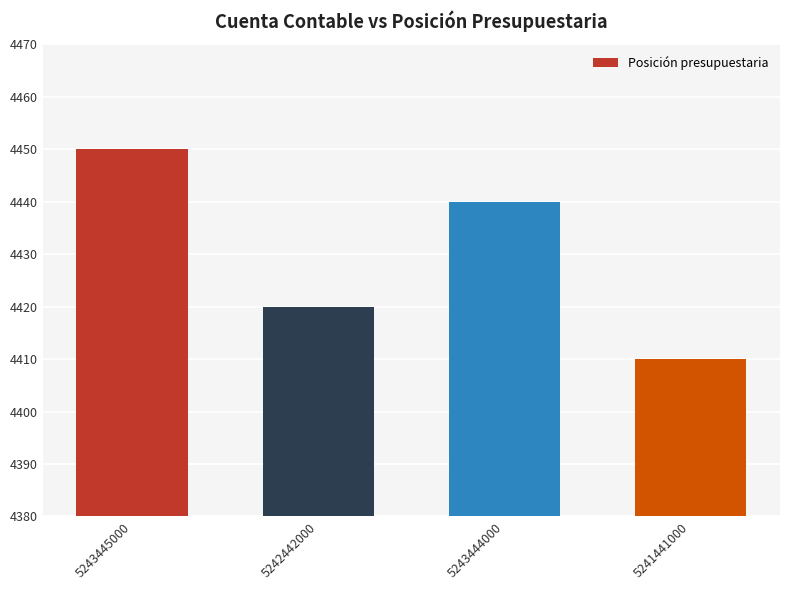

Reading right to left, what are all the values shown in this chart?

5241441000=4410	5243444000=4440	5242442000=4420	5243445000=4450